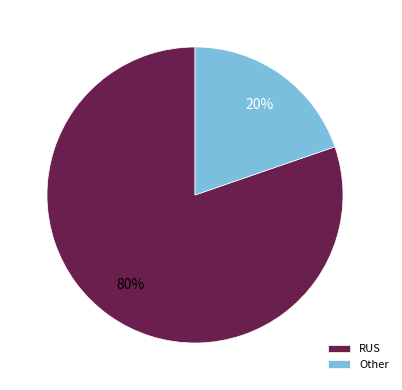

Which slice is the largest?

RUS